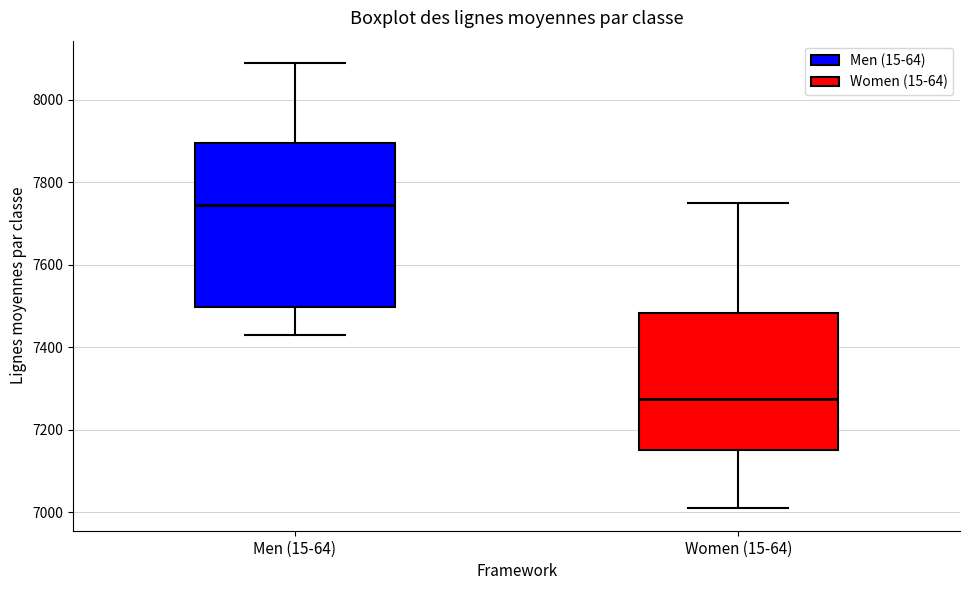

Reading left to right, transcribe this box plot: for each box, give where its median line is, the range the box spans, and where its two whiskers end, as read against the y-axis. The values are not printed on the chart, so give them approximately, as read against the axis.

Men (15-64): median 7740, box 7500 to 7900, whiskers 7440 to 8080
Women (15-64): median 7280, box 7160 to 7480, whiskers 7000 to 7760